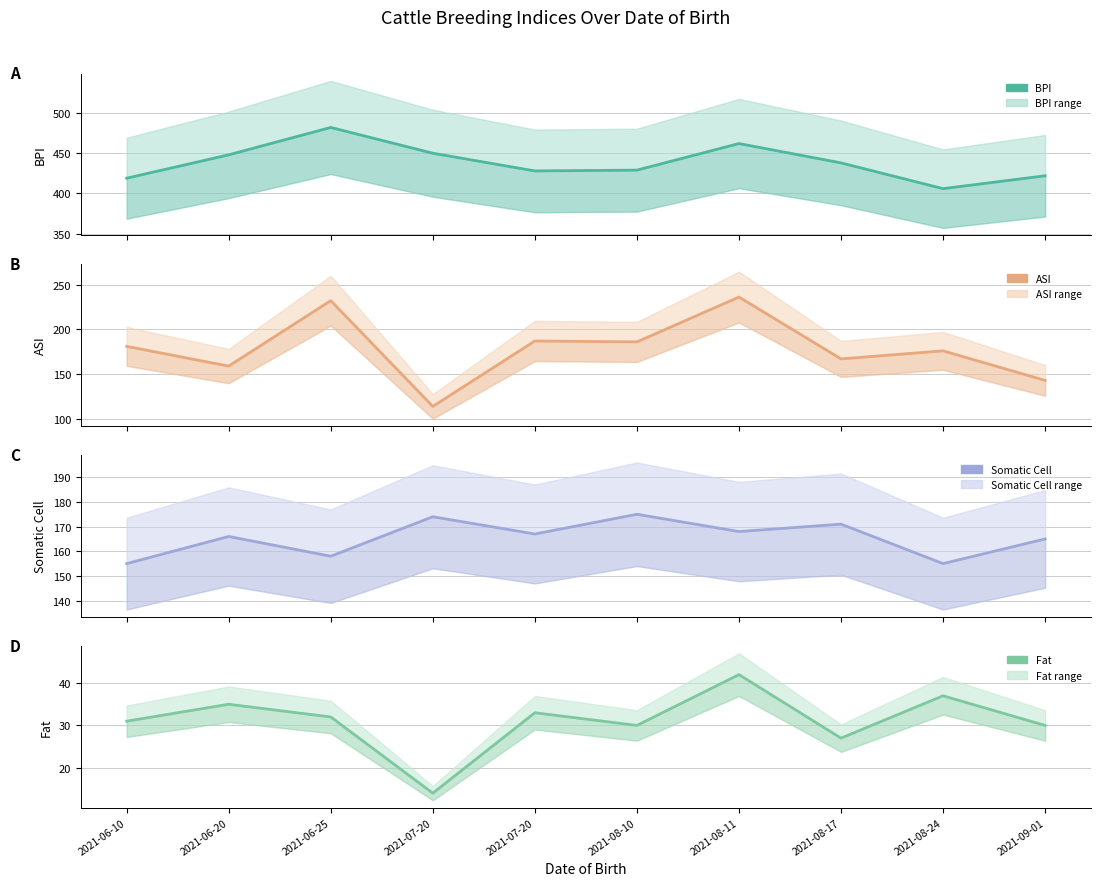

What is the smallest value displayed?

14